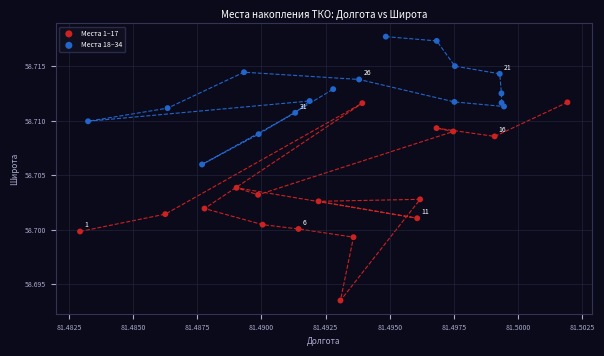

Which series reaches the maximum Y coordinate?

Места 18–34